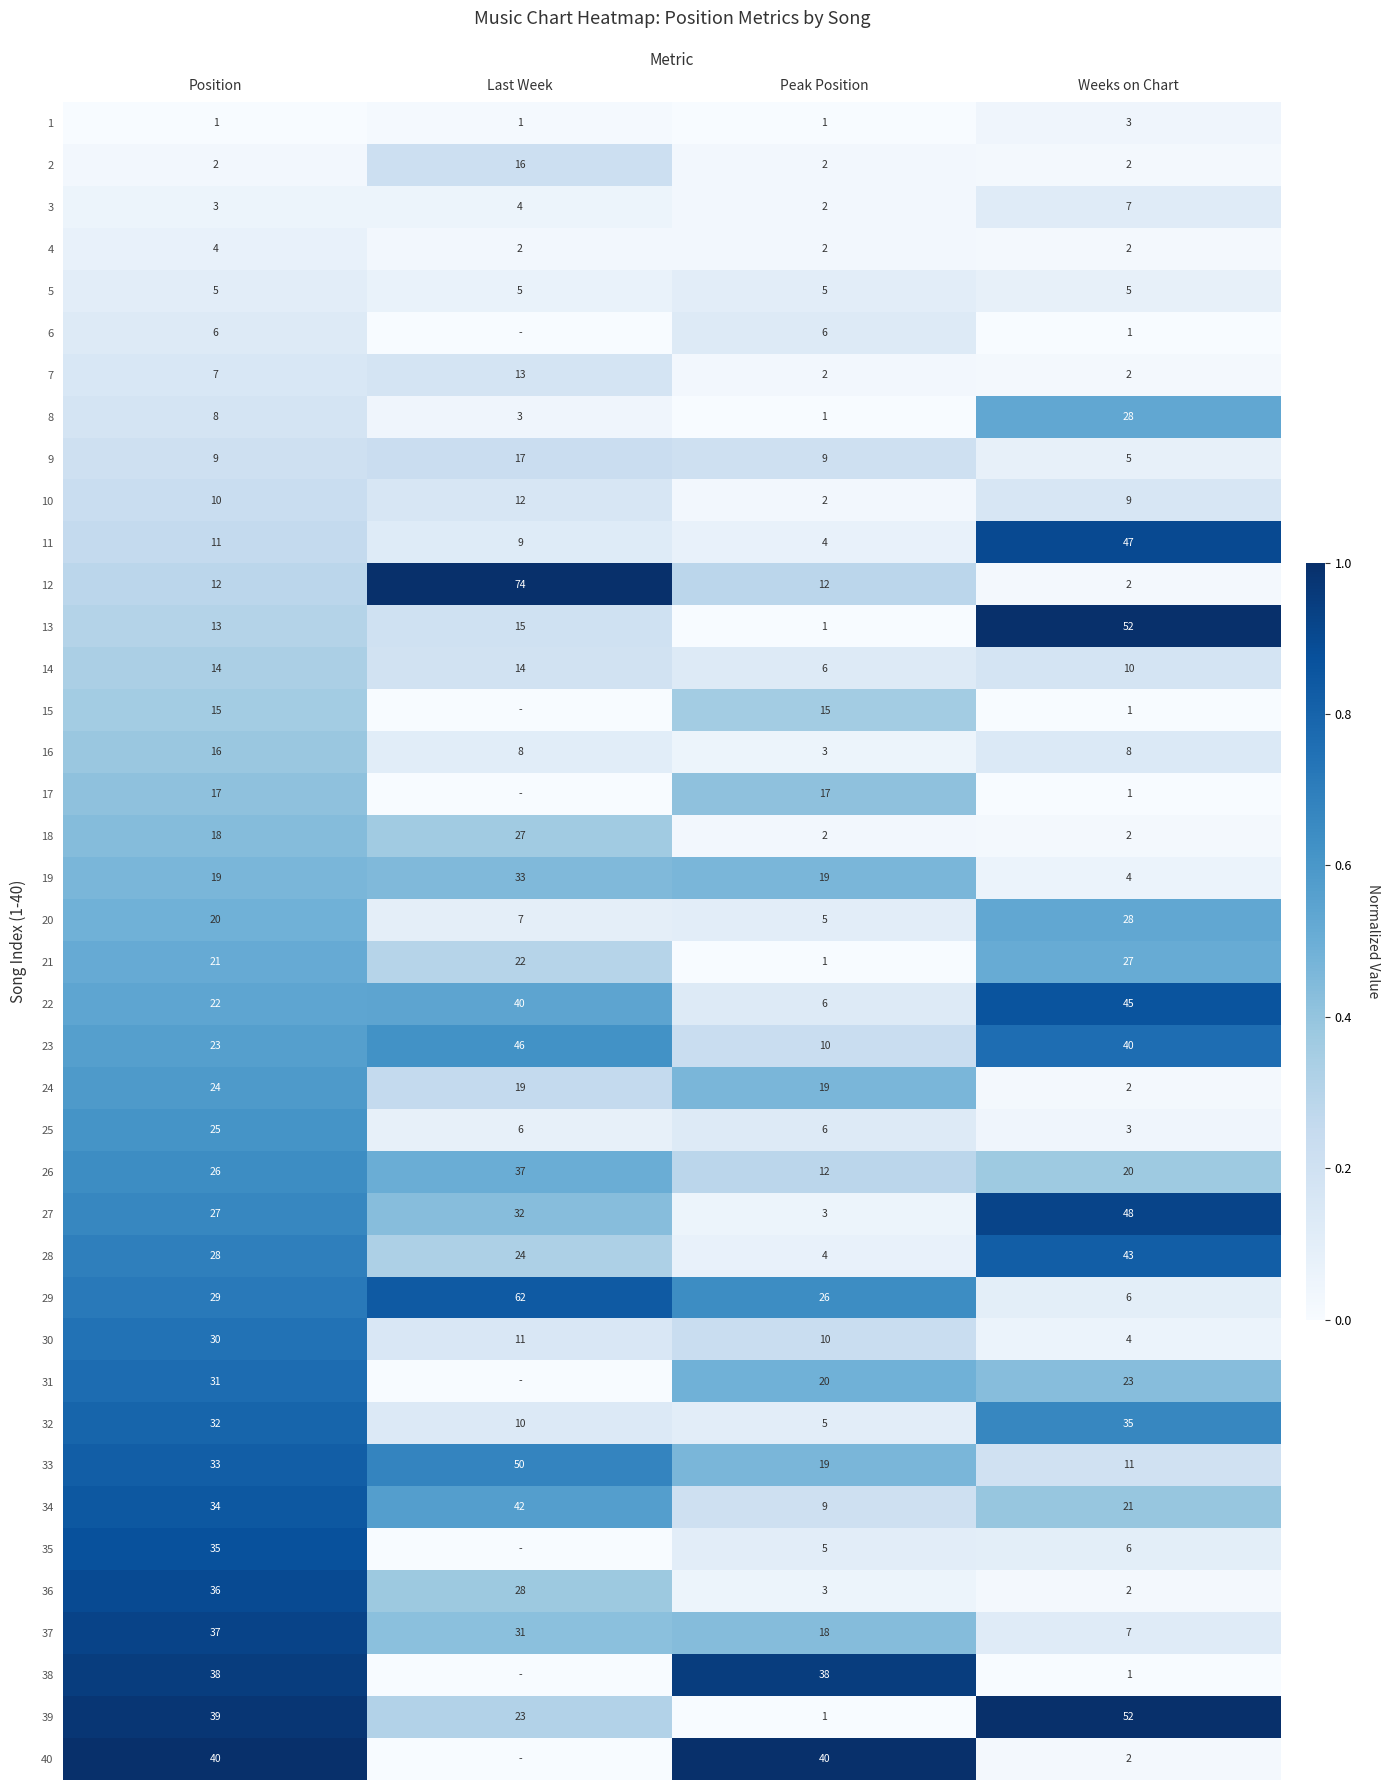

Between Peak Position and Weeks on Chart, which is larger?

Weeks on Chart